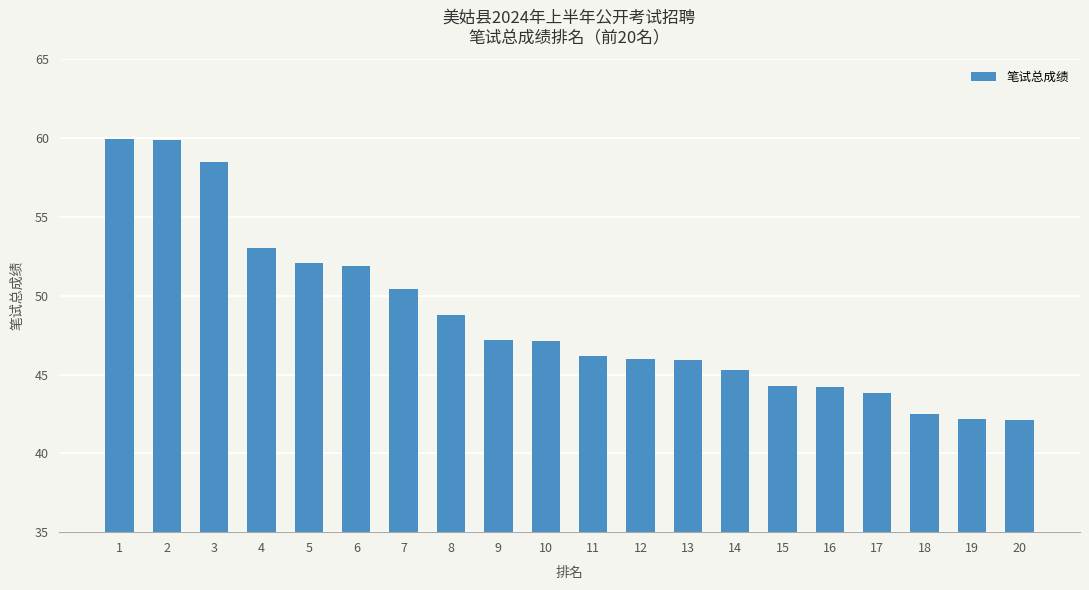

Between 7 and 16, which is larger?

7